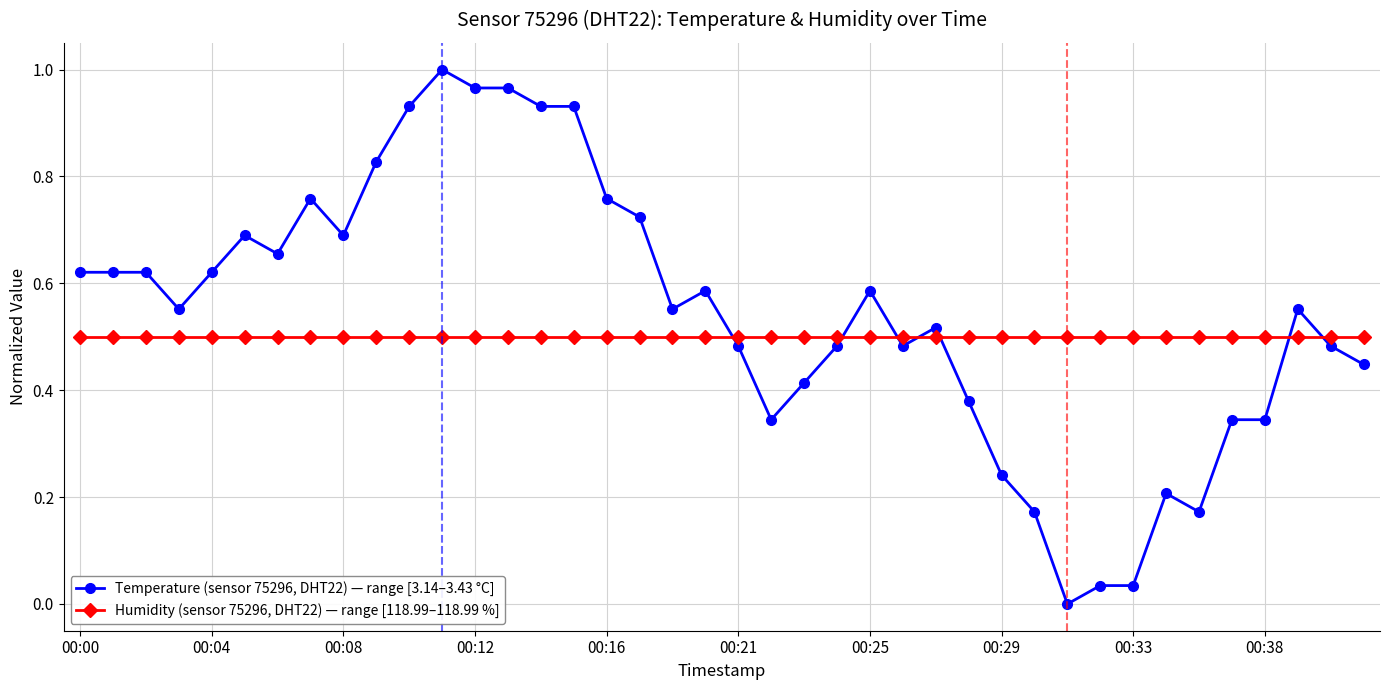

True or false: Temperature (sensor 75296, DHT22) — range [3.14–3.43 °C] has more than 0 points higher than both neighbors.

True